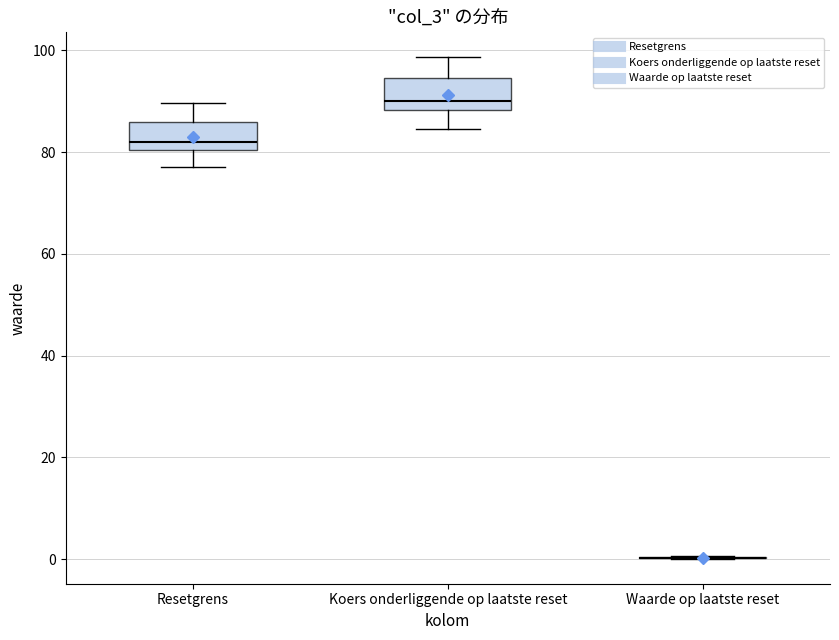

Reading left to right, transcribe this box plot: for each box, give where its median line is, the range the box spans, and where its two whiskers end, as read against the y-axis. The values are not printed on the chart, so give them approximately, as read against the axis.

Resetgrens: median 82, box 80 to 86, whiskers 76 to 90
Koers onderliggende op laatste reset: median 90, box 88 to 94, whiskers 84 to 98
Waarde op laatste reset: box collapsed to a line at 0, whiskers 0 to 0